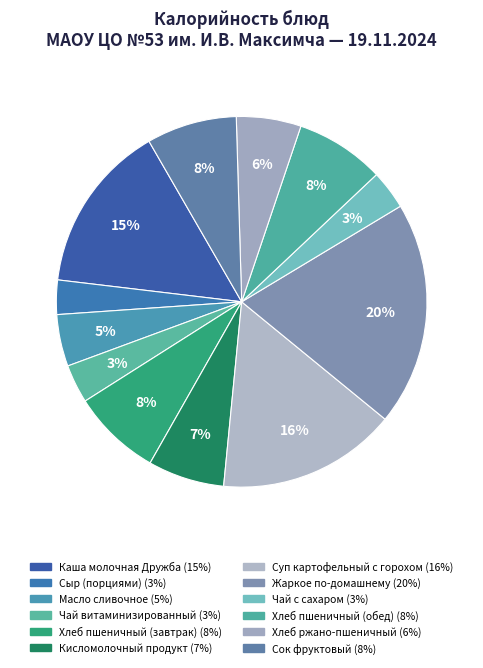

How many segments does this pie chart have?

12